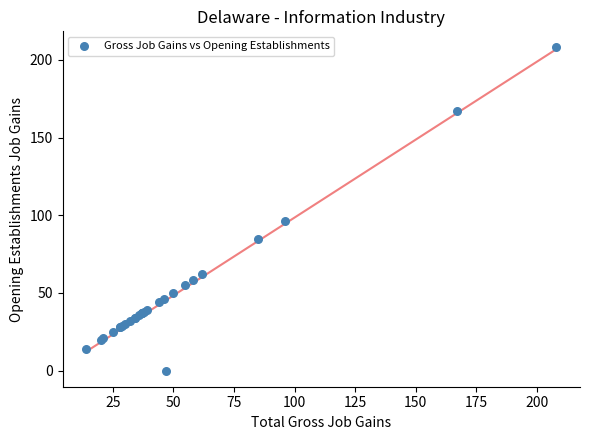

What Y value in the scatter plot is closest to 104?

96